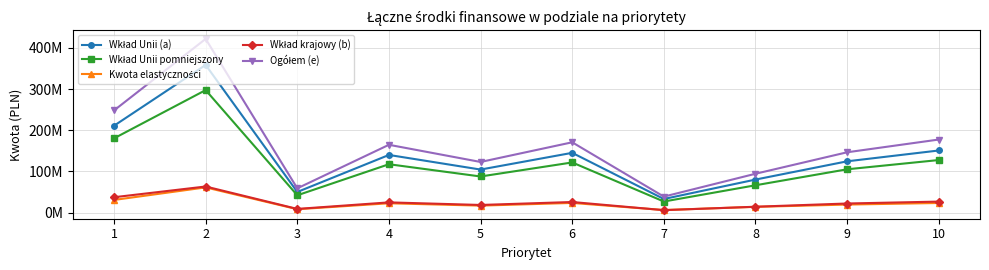

Is this an area chart (filled region under the line)?

No